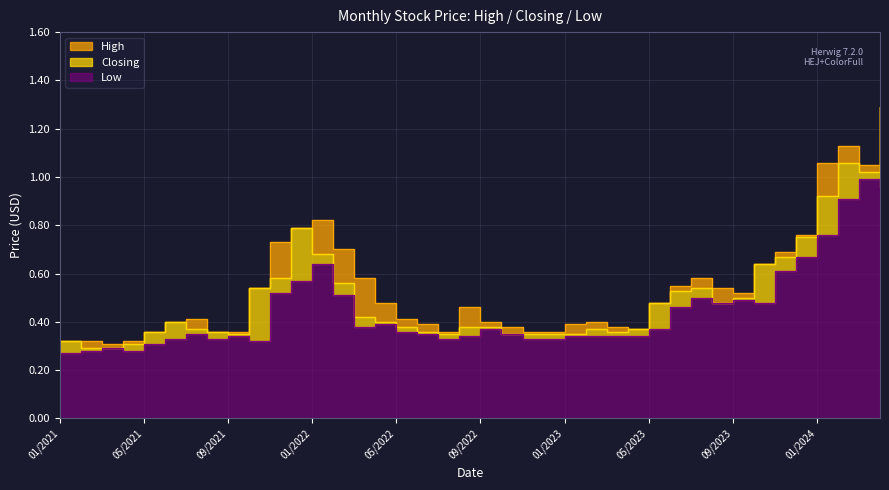

Reading left to right, transcribe all the data shown in this chart.

High: 01/2021=0.3	02/2021=0.3	03/2021=0.3	04/2021=0.3	05/2021=0.4	06/2021=0.4	07/2021=0.4	08/2021=0.4	09/2021=0.4	10/2021=0.5	11/2021=0.7	12/2021=0.8	01/2022=0.8	02/2022=0.7	03/2022=0.6	04/2022=0.5	05/2022=0.4	06/2022=0.4	07/2022=0.4	08/2022=0.5	09/2022=0.4	10/2022=0.4	11/2022=0.4	12/2022=0.4	01/2023=0.4	02/2023=0.4	03/2023=0.4	04/2023=0.4	05/2023=0.5	06/2023=0.6	07/2023=0.6	08/2023=0.5	09/2023=0.5	10/2023=0.6	11/2023=0.7	12/2023=0.8	01/2024=1.1	02/2024=1.1	03/2024=1.1	04/2024=1.3
Closing: 01/2021=0.3	02/2021=0.3	03/2021=0.3	04/2021=0.3	05/2021=0.4	06/2021=0.4	07/2021=0.4	08/2021=0.4	09/2021=0.3	10/2021=0.5	11/2021=0.6	12/2021=0.8	01/2022=0.7	02/2022=0.6	03/2022=0.4	04/2022=0.4	05/2022=0.4	06/2022=0.4	07/2022=0.3	08/2022=0.4	09/2022=0.4	10/2022=0.3	11/2022=0.3	12/2022=0.3	01/2023=0.3	02/2023=0.4	03/2023=0.4	04/2023=0.4	05/2023=0.5	06/2023=0.5	07/2023=0.5	08/2023=0.5	09/2023=0.5	10/2023=0.6	11/2023=0.7	12/2023=0.8	01/2024=0.9	02/2024=1.1	03/2024=1.0	04/2024=1.3
Low: 01/2021=0.3	02/2021=0.3	03/2021=0.3	04/2021=0.3	05/2021=0.3	06/2021=0.3	07/2021=0.3	08/2021=0.3	09/2021=0.3	10/2021=0.3	11/2021=0.5	12/2021=0.6	01/2022=0.6	02/2022=0.5	03/2022=0.4	04/2022=0.4	05/2022=0.4	06/2022=0.3	07/2022=0.3	08/2022=0.3	09/2022=0.4	10/2022=0.3	11/2022=0.3	12/2022=0.3	01/2023=0.3	02/2023=0.3	03/2023=0.3	04/2023=0.3	05/2023=0.4	06/2023=0.5	07/2023=0.5	08/2023=0.5	09/2023=0.5	10/2023=0.5	11/2023=0.6	12/2023=0.7	01/2024=0.8	02/2024=0.9	03/2024=1.0	04/2024=1.0